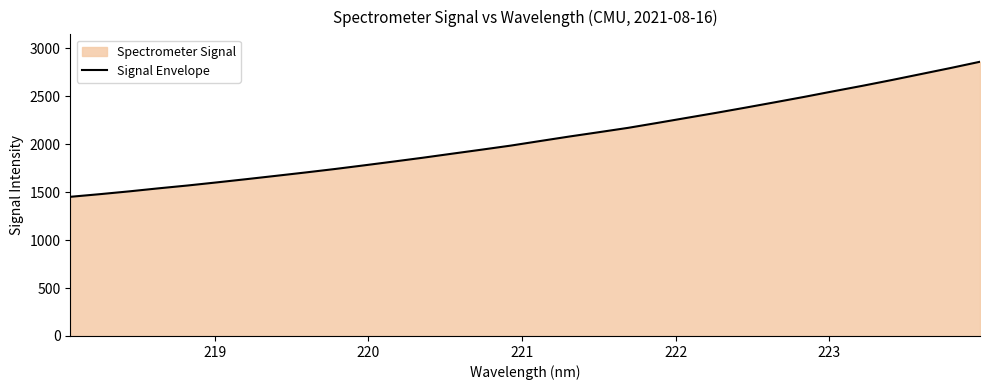

What is the maximum value shown in the chart?

2859.6